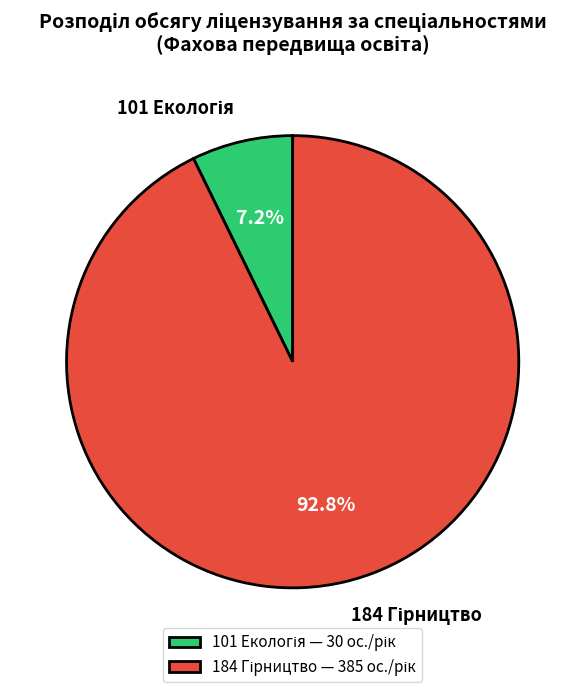

How many segments does this pie chart have?

2